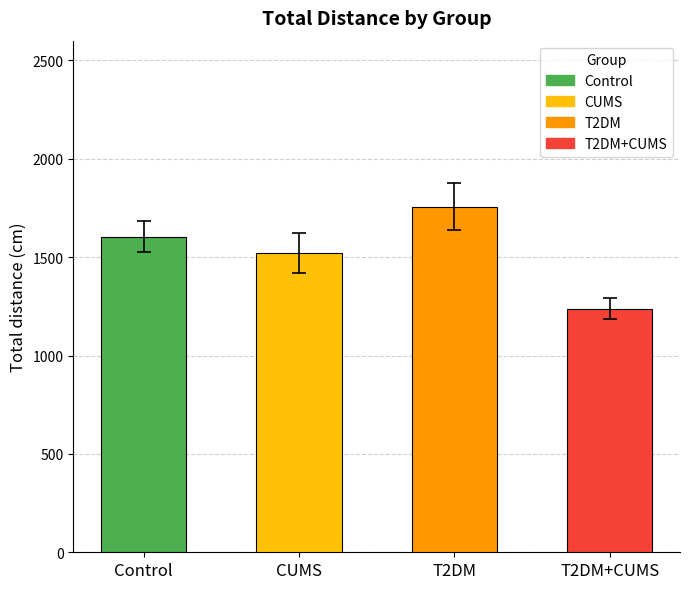

What is the maximum value shown in the chart?

1756.9